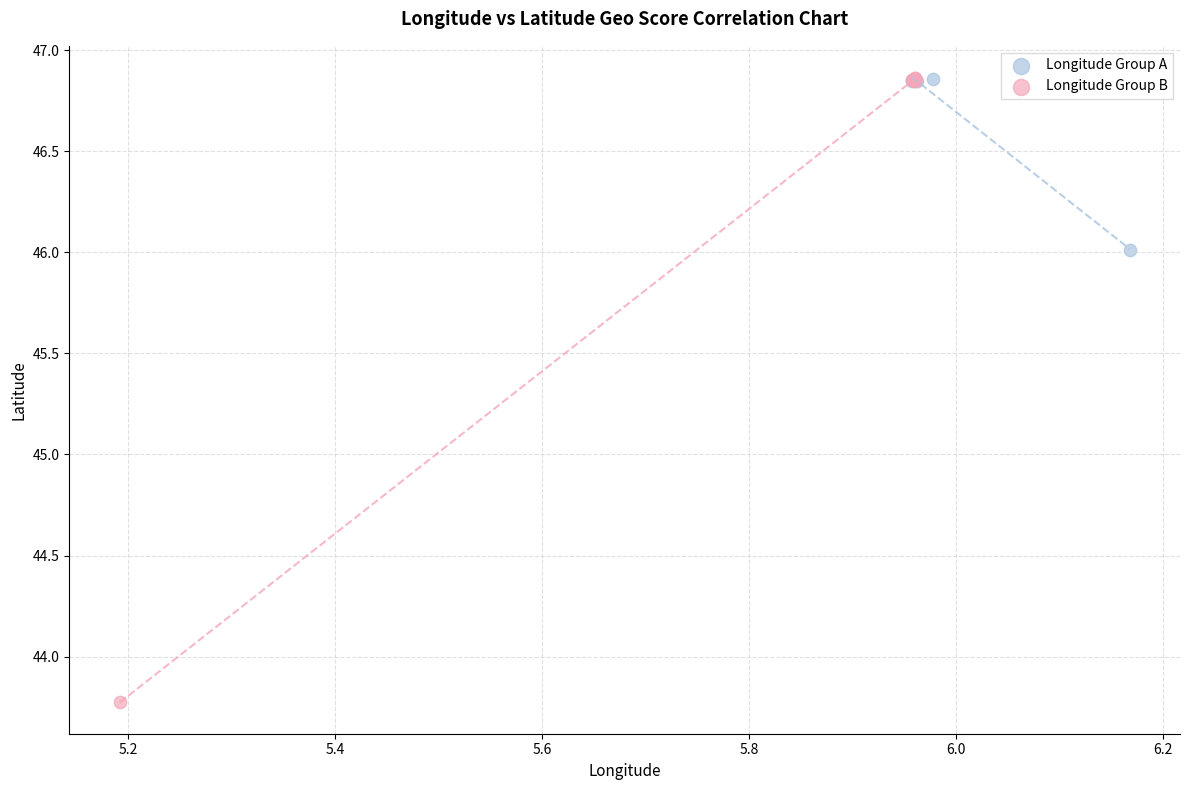

Which series reaches the minimum Y coordinate?

Longitude Group B